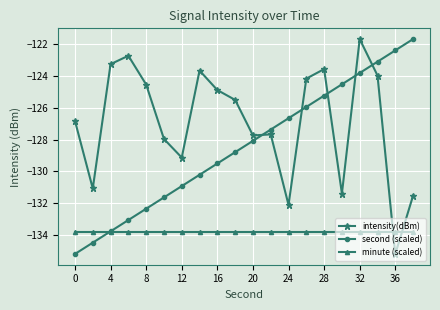

Which series has the largest total across all categories?

intensity(dBm)